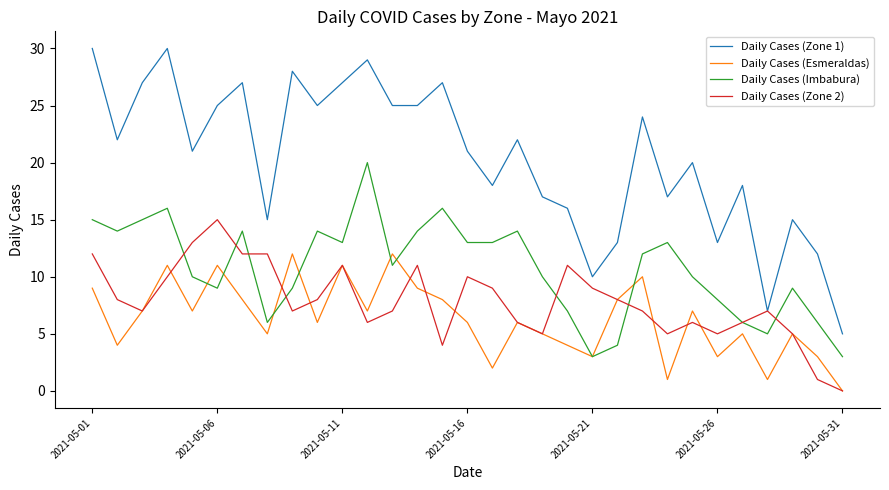

What is the greatest value displayed?

30